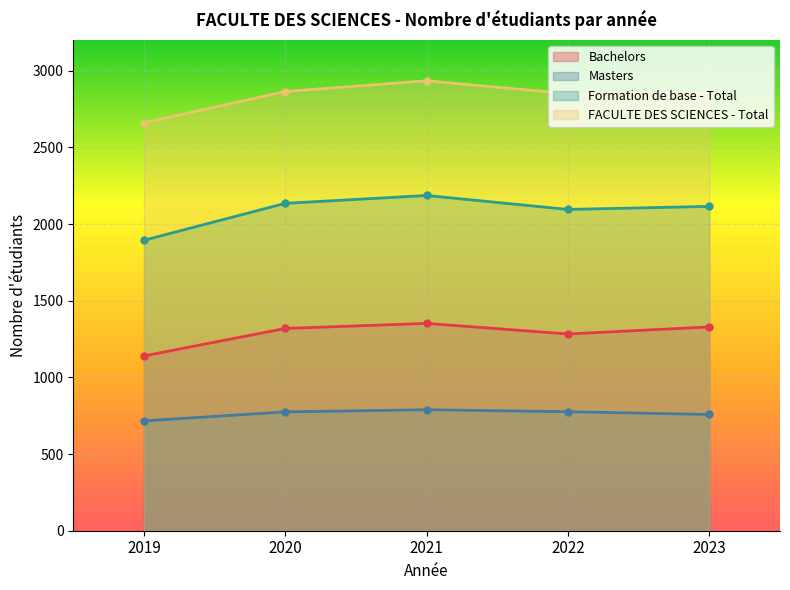

True or false: Masters has more than 0 interior local peaks.

True